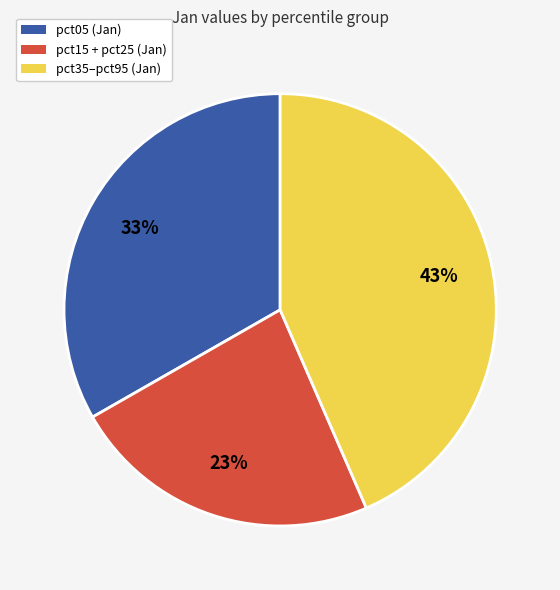

How many segments does this pie chart have?

3